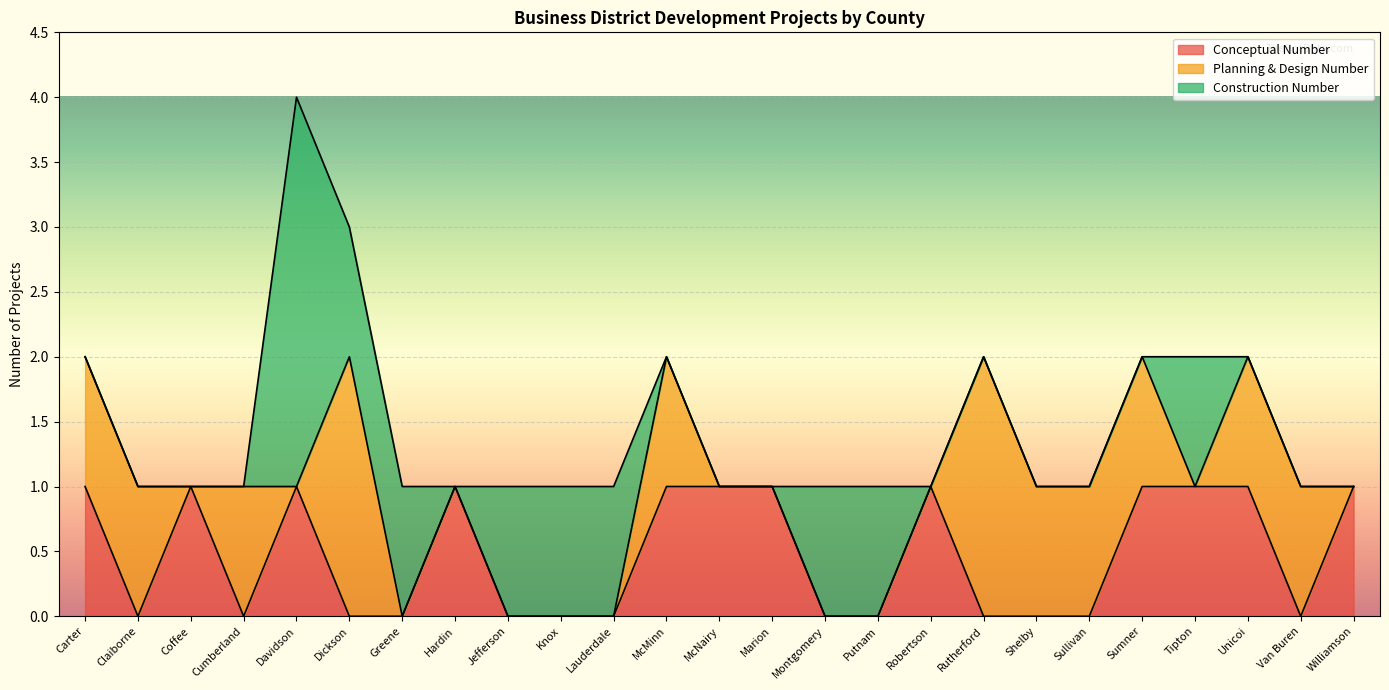

At which label is Planning & Design Number closest to 1?

Carter